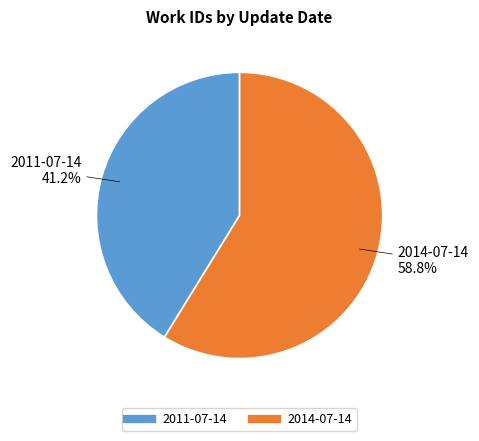

Approximately how many times larger is the value at 2014-07-14 compared to 2011-07-14?

1.4